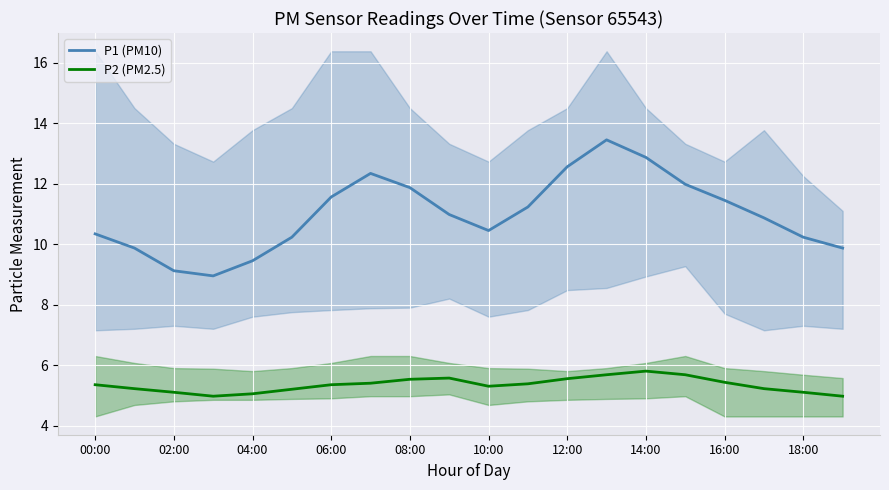

True or false: P1 (PM10) has a value of 6.1 at 14:00.

False